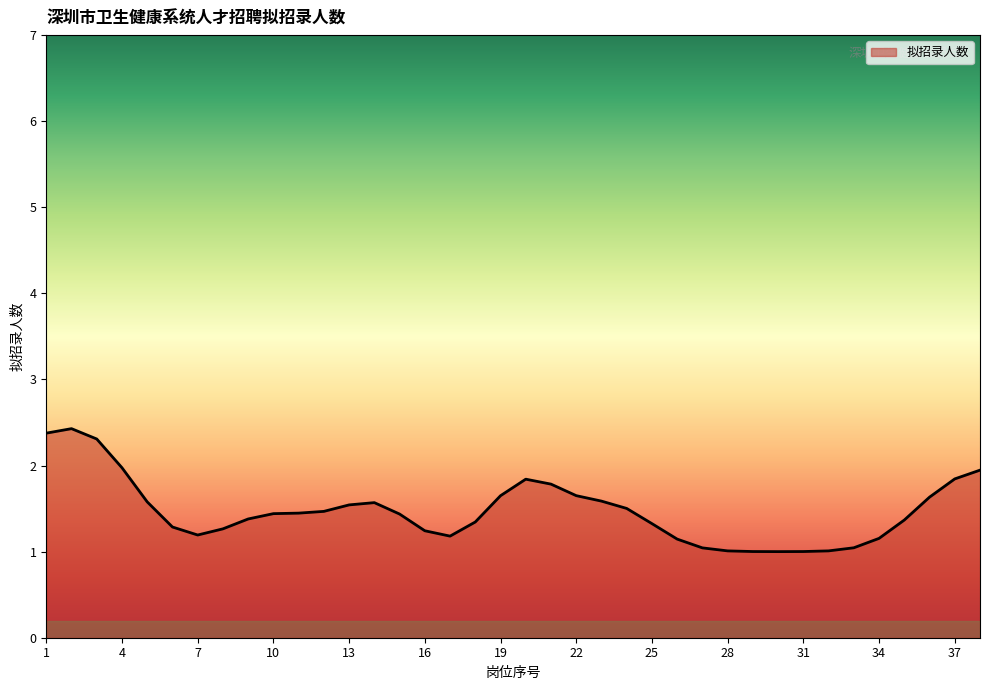

What is the minimum value shown in the chart?

1.0